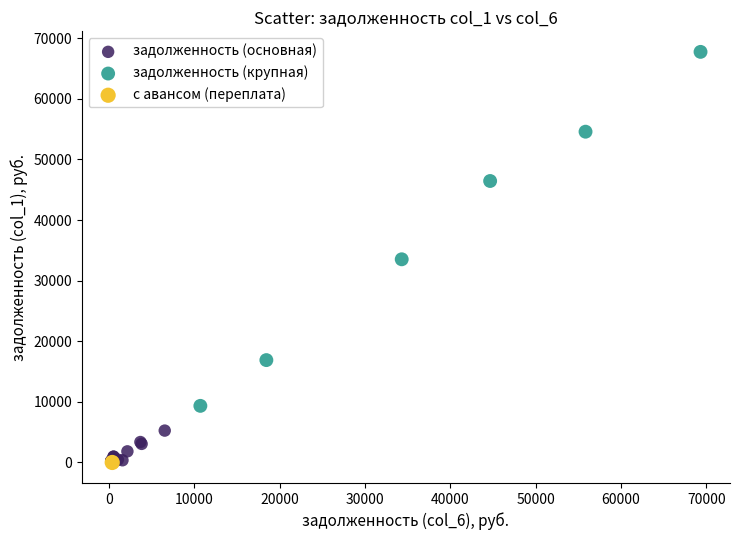

What are all the series names shown in the legend?

задолженность (основная), задолженность (крупная), с авансом (переплата)